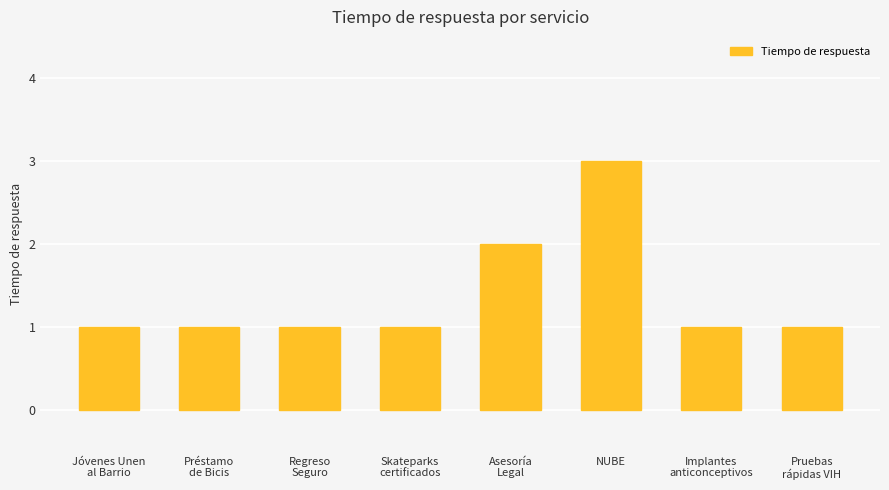

What is the approximate value at Skateparks
certificados?

1